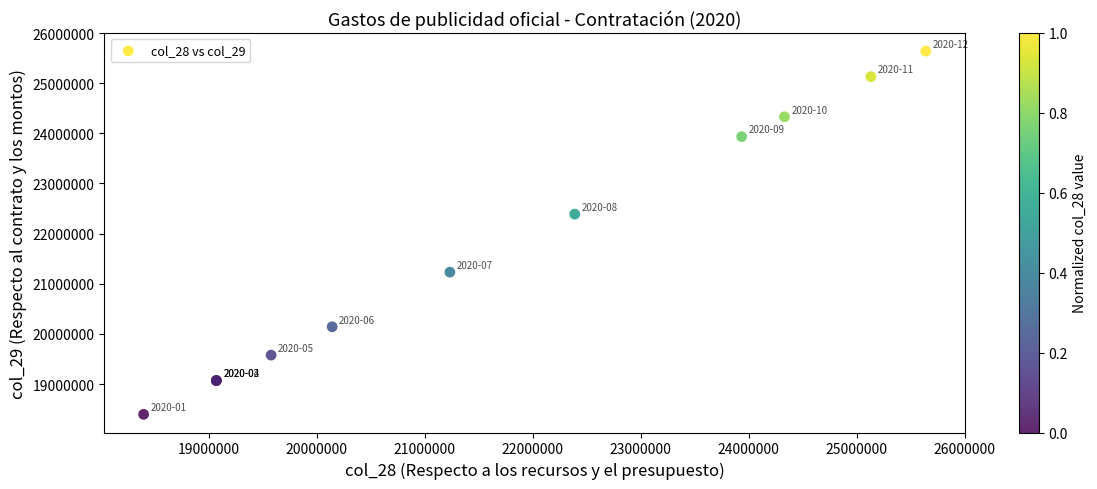

What Y value in the scatter plot is closest to 22017228?

22387894